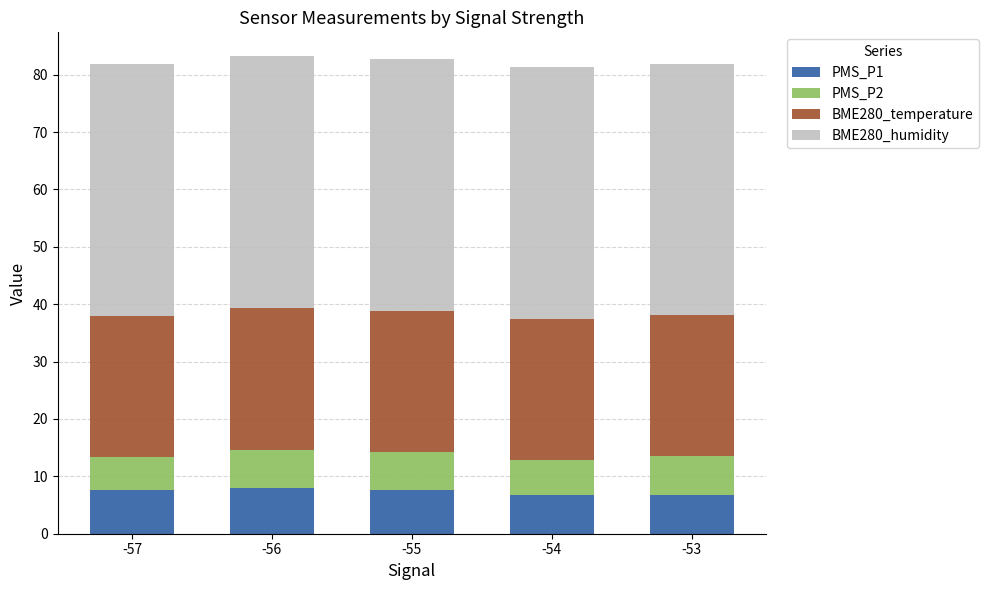

What is the highest value of the PMS_P1 series?

7.9